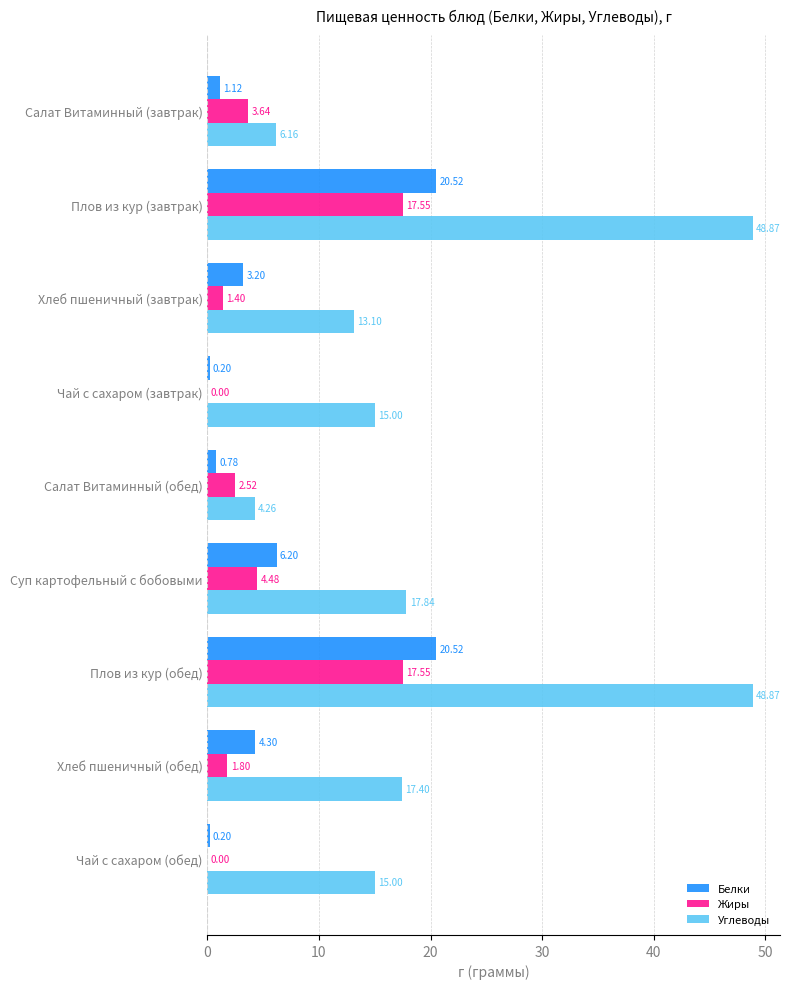

Which series has the largest total across all categories?

Углеводы